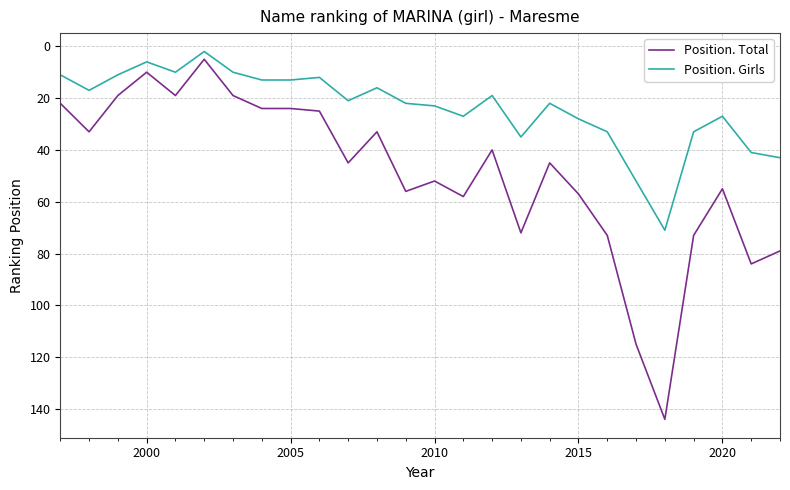

What is the value of the Position. Girls point at the 14th from the left?

22